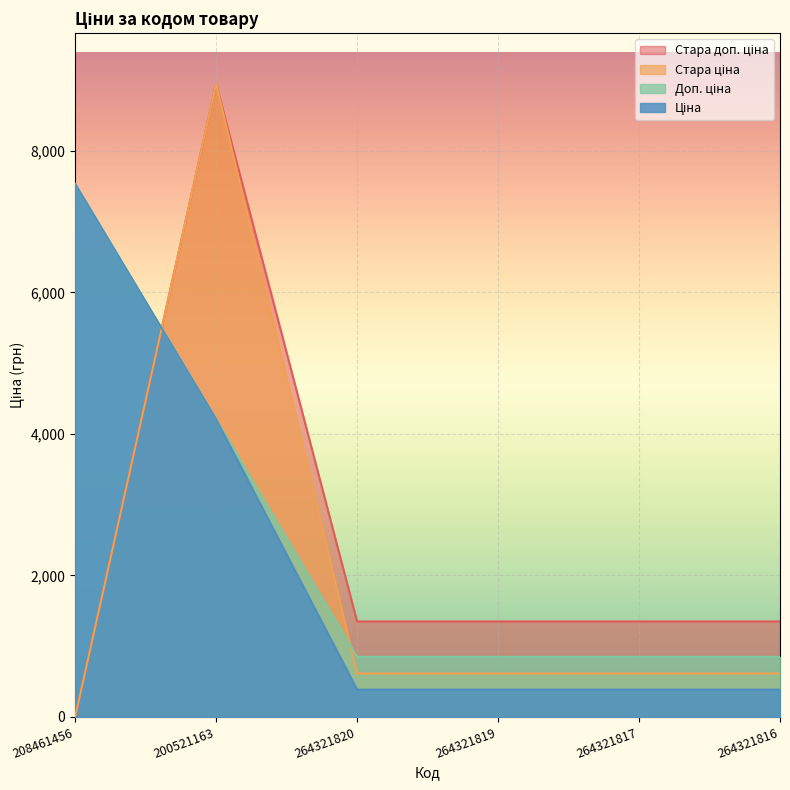

How many positive values does the Стара ціна series have?

5